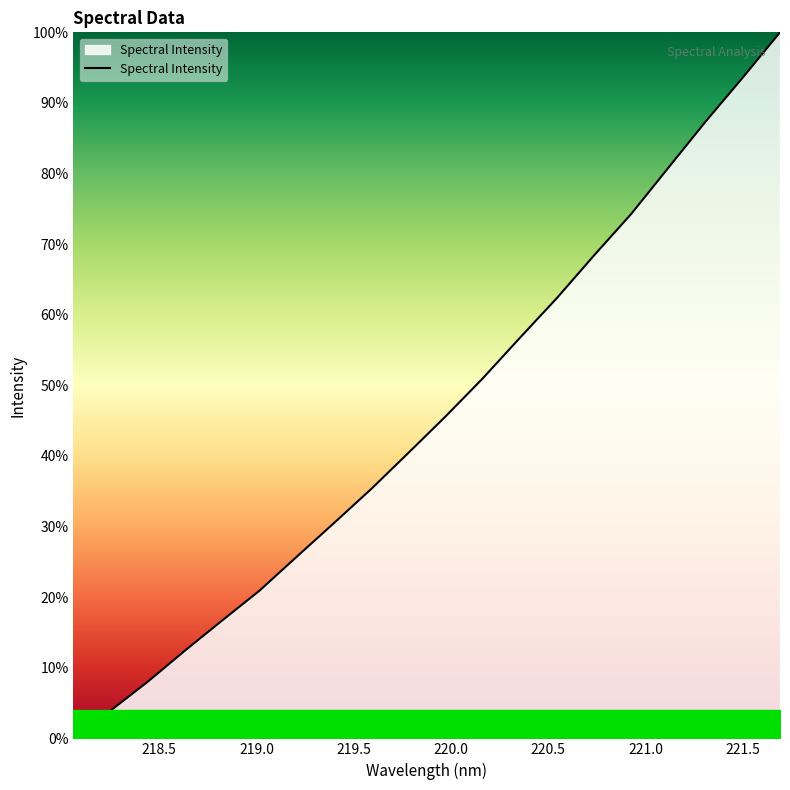

Does the chart have visible grid lines?

No